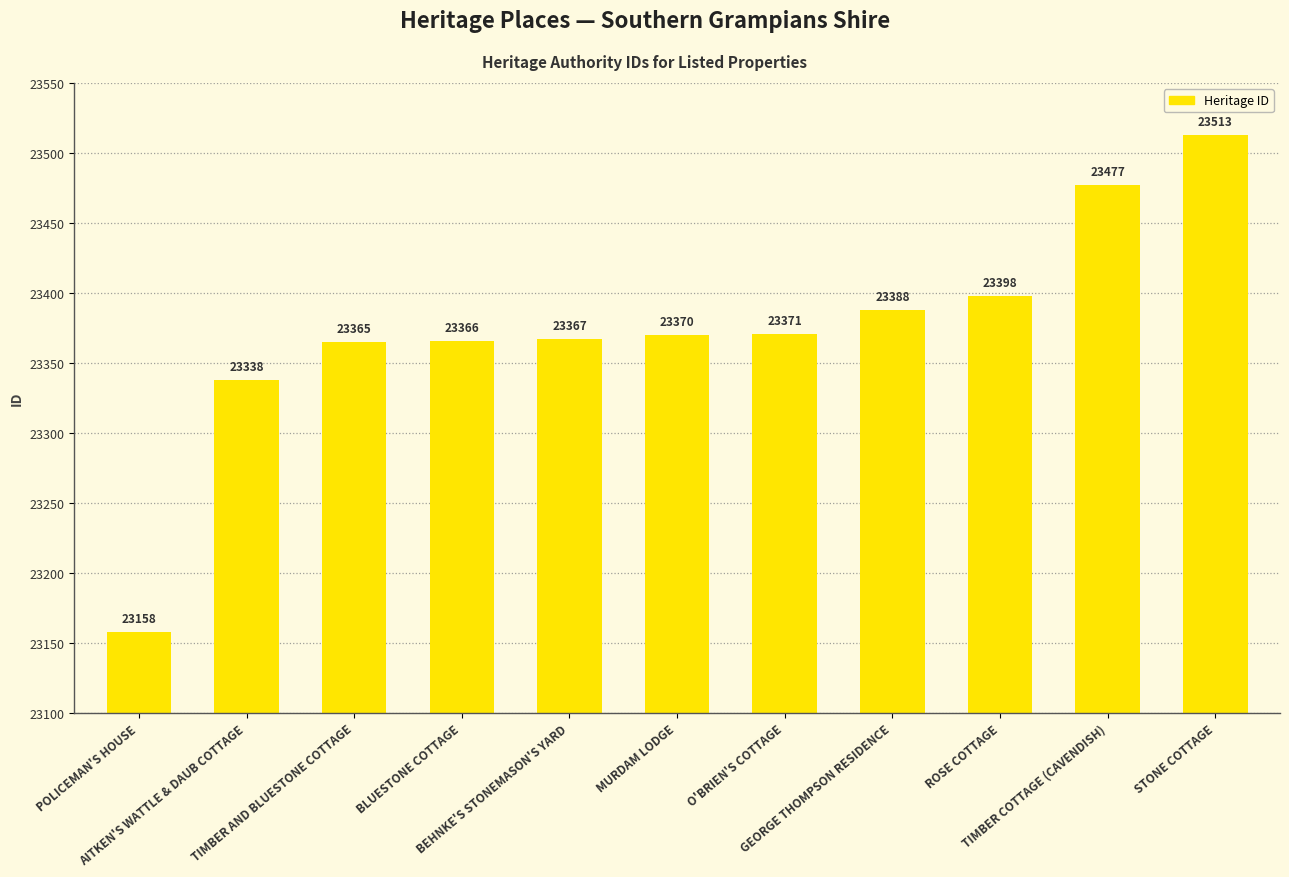

Which has a higher value, MURDAM LODGE or BEHNKE'S STONEMASON'S YARD?

MURDAM LODGE